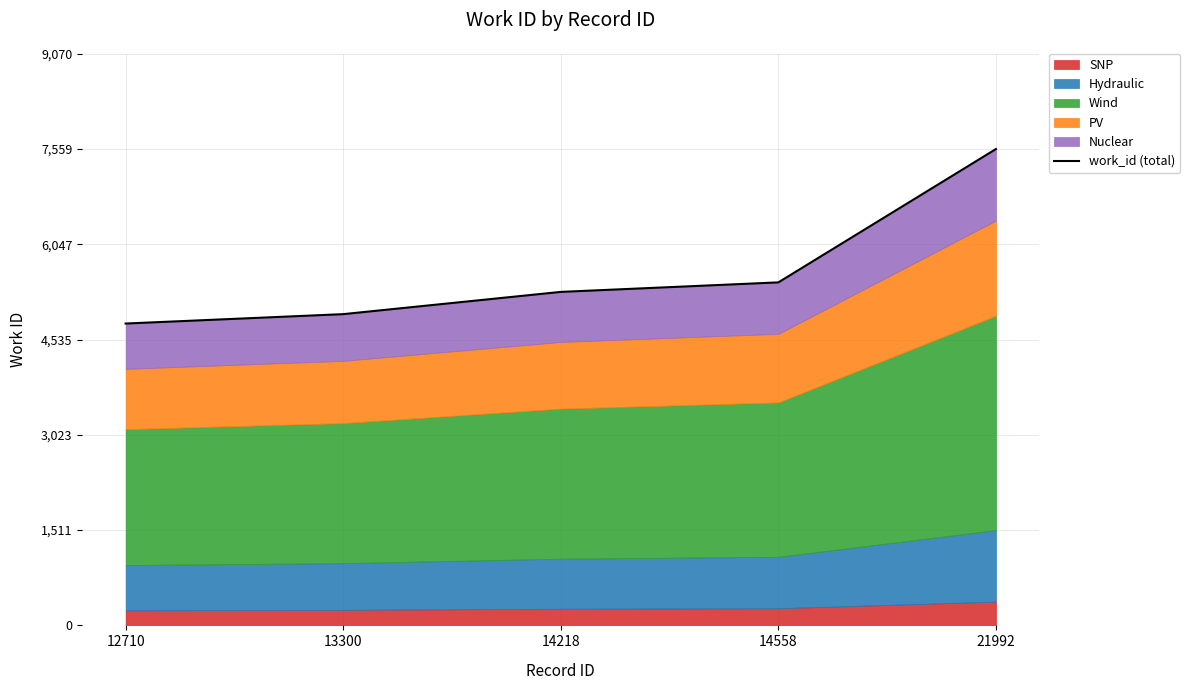

True or false: there are more than 1 points higher than both neighbors.

False